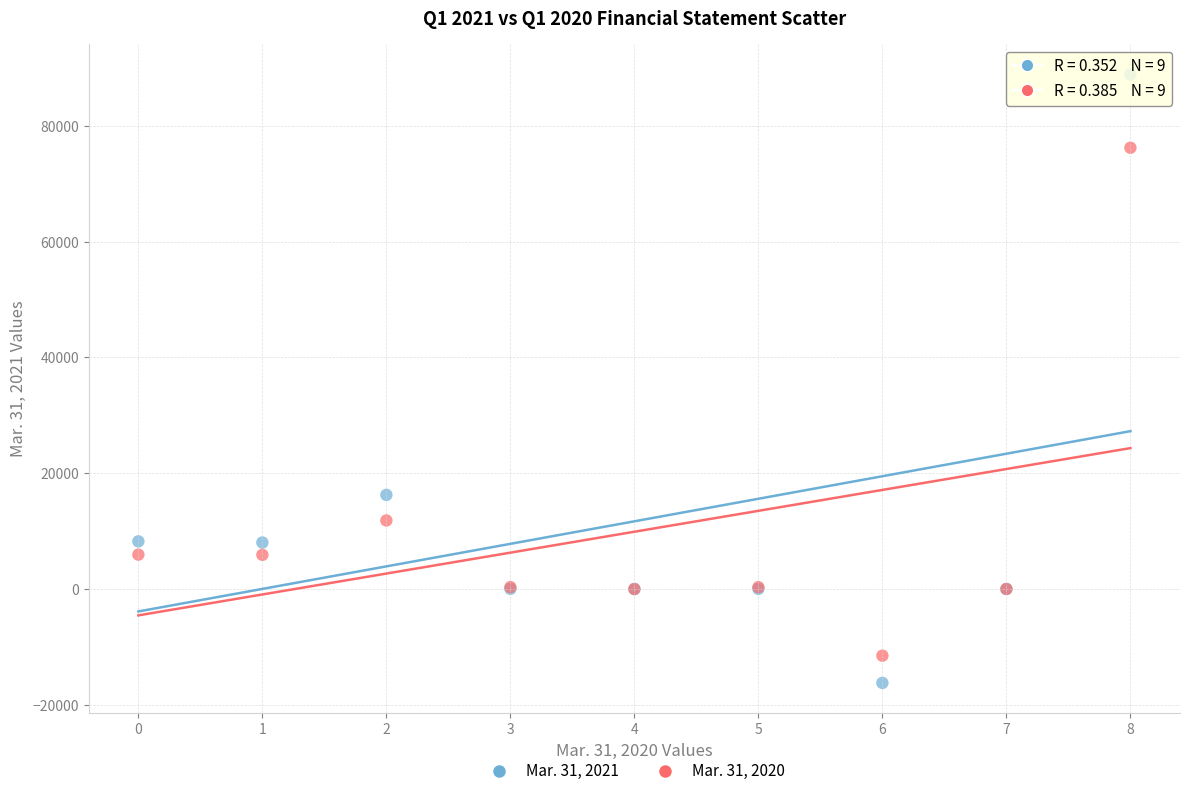

What are all the series names shown in the legend?

Mar. 31, 2021, Mar. 31, 2020